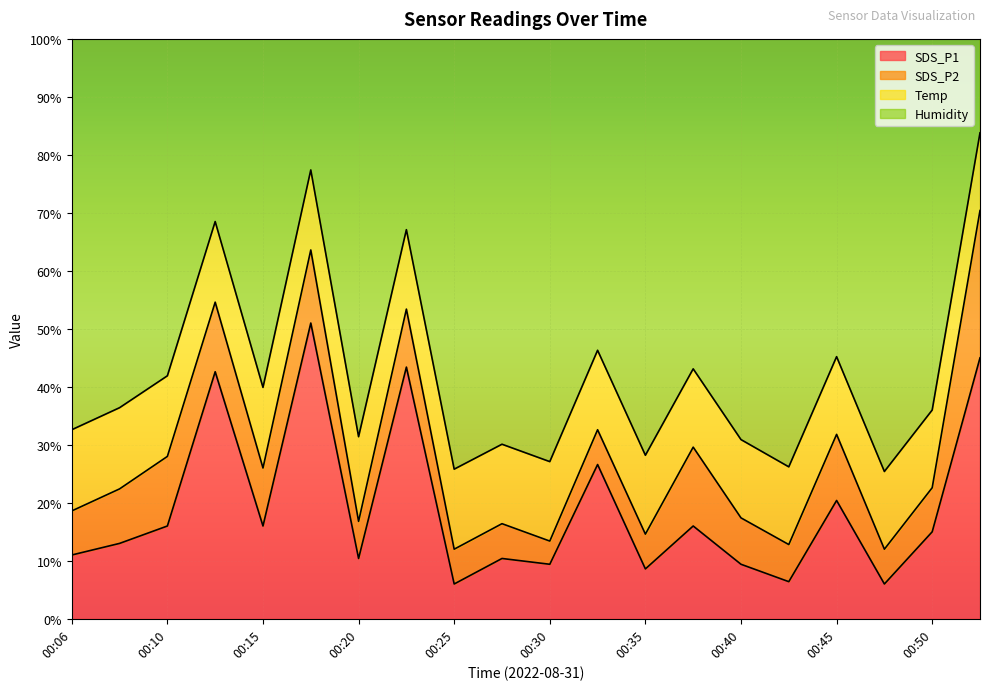

How many series are shown in this chart?

4